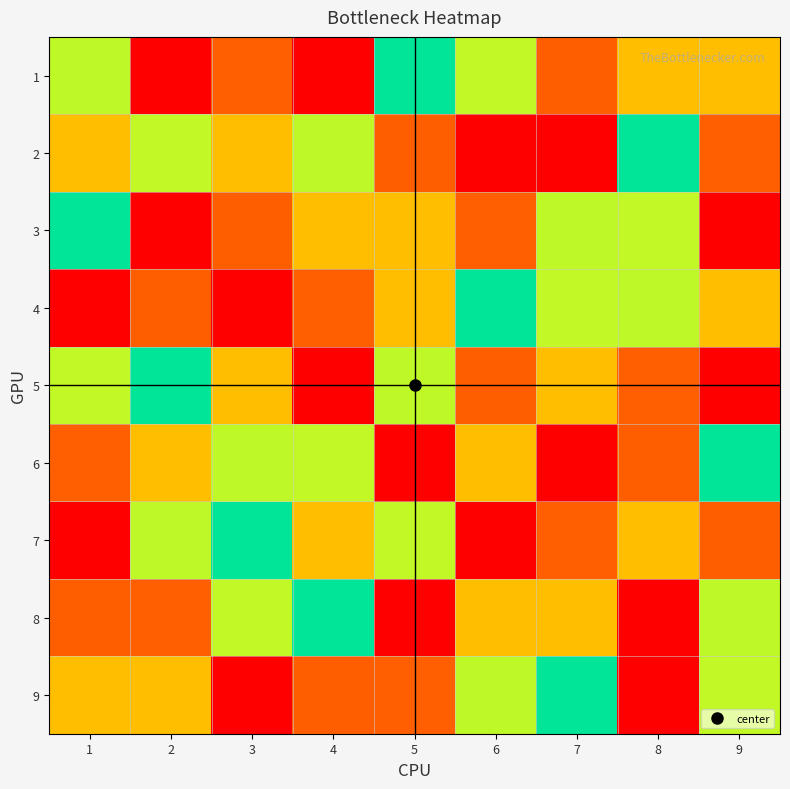

Count the number of categories in the chart.

9